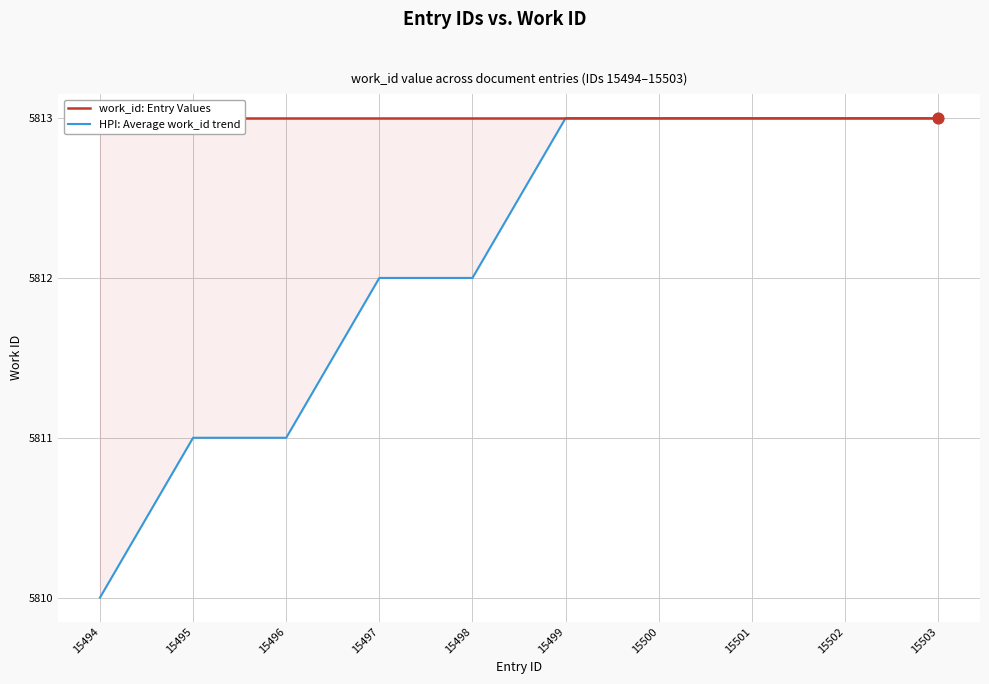

Which series has the largest Y range (max minus min)?

HPI: Average work_id trend